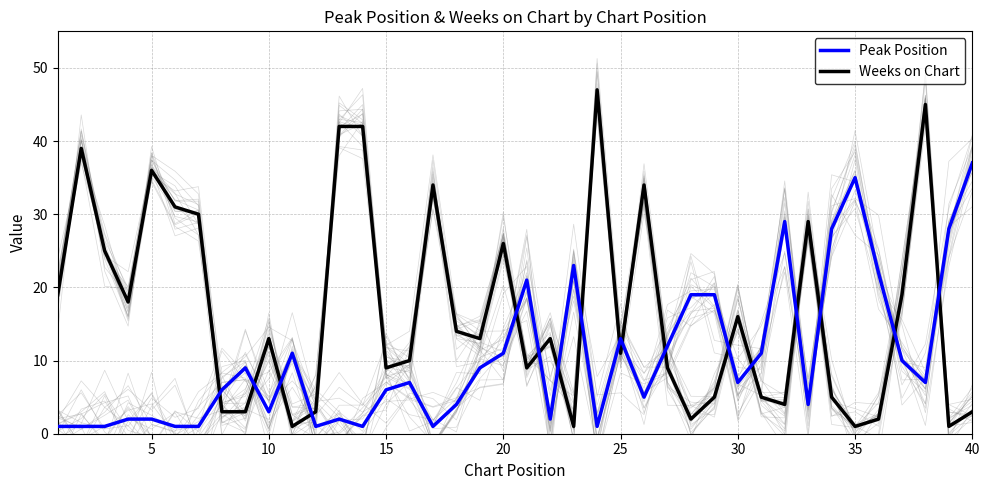

True or false: Peak Position has more than 2 interior local peaks.

True